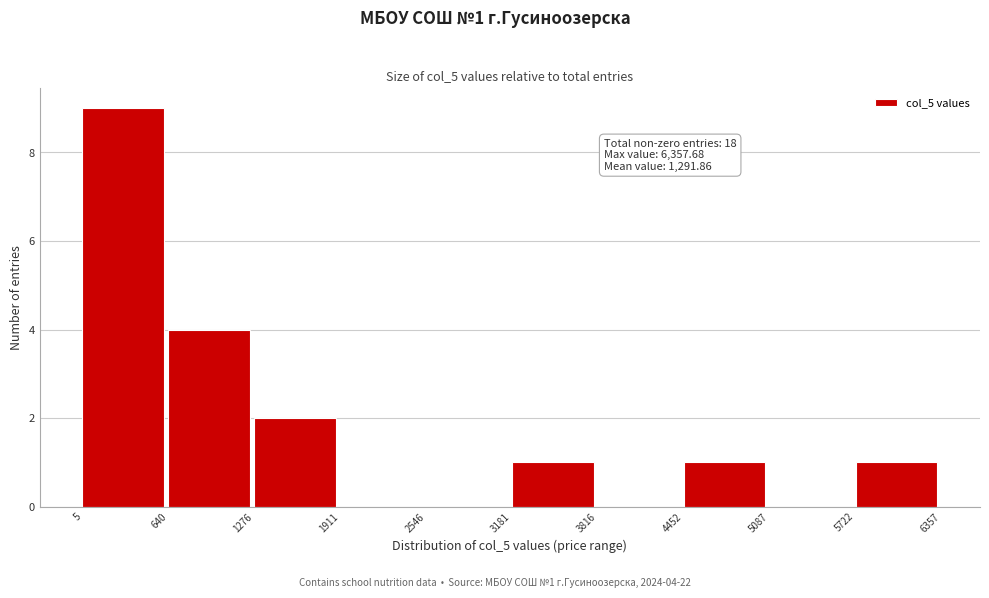

Which range on the x-axis has the tallest bar?

5 to 640